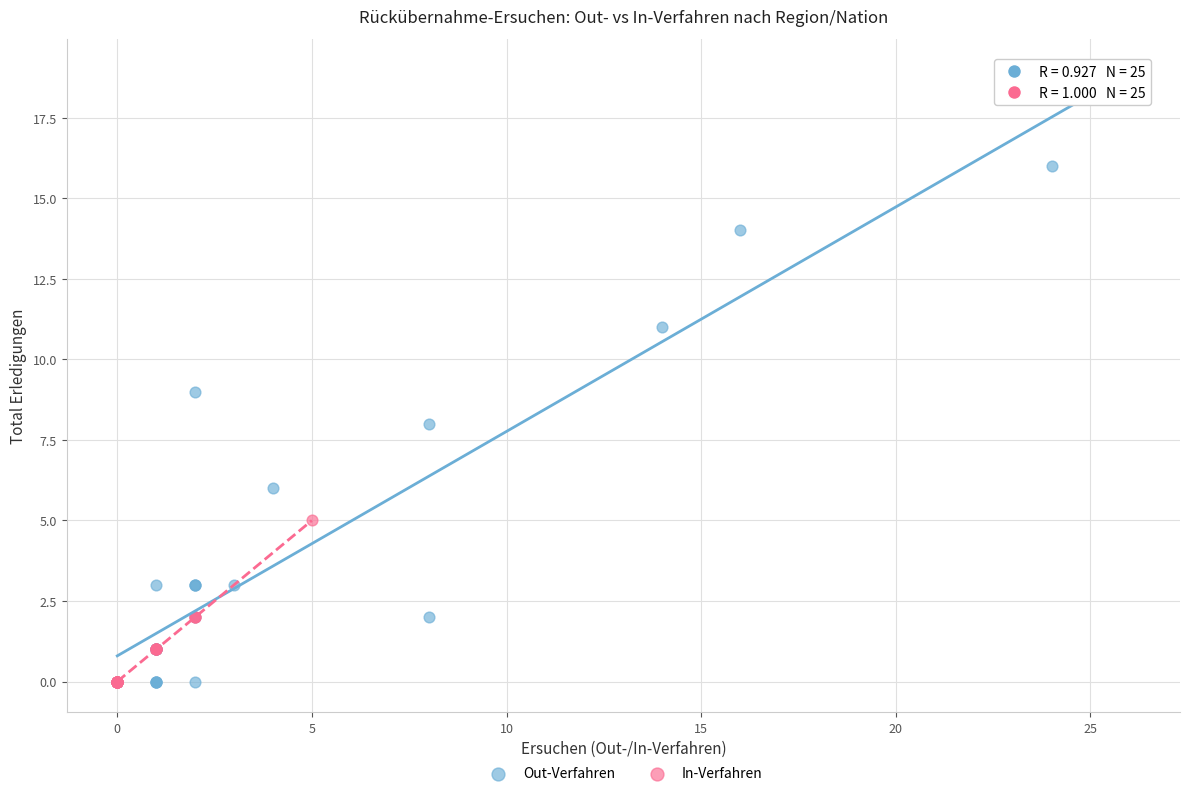

Which series has the widest spread of Y values?

Out-Verfahren